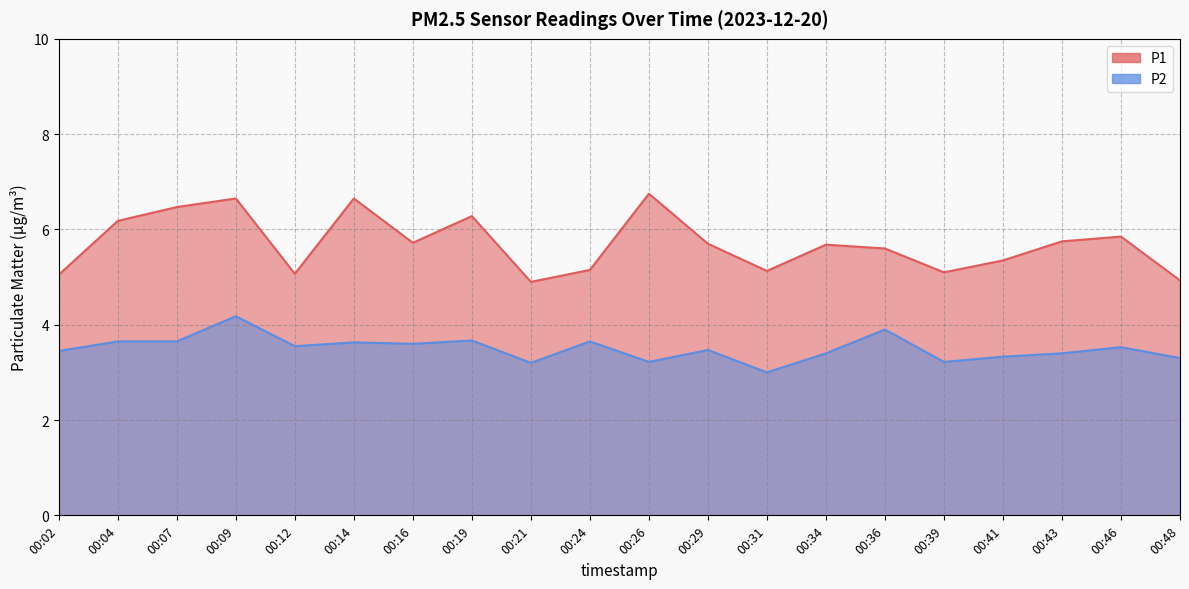

Which series has the largest total across all categories?

P1